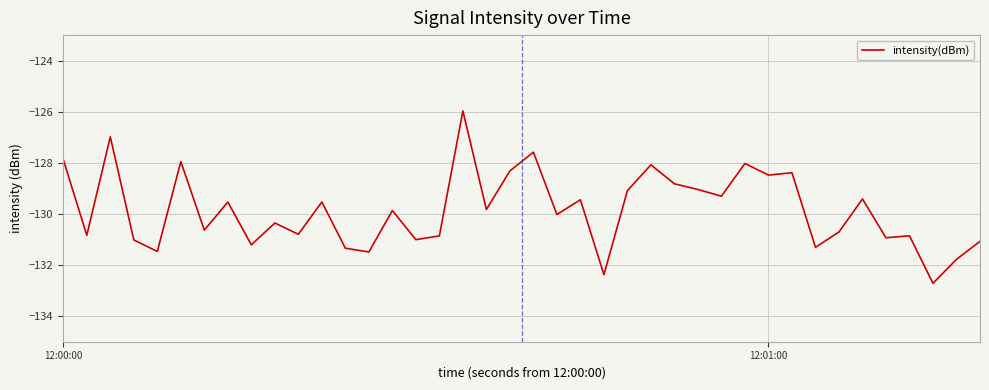

What is the difference between the maximum and minimum values?

6.7